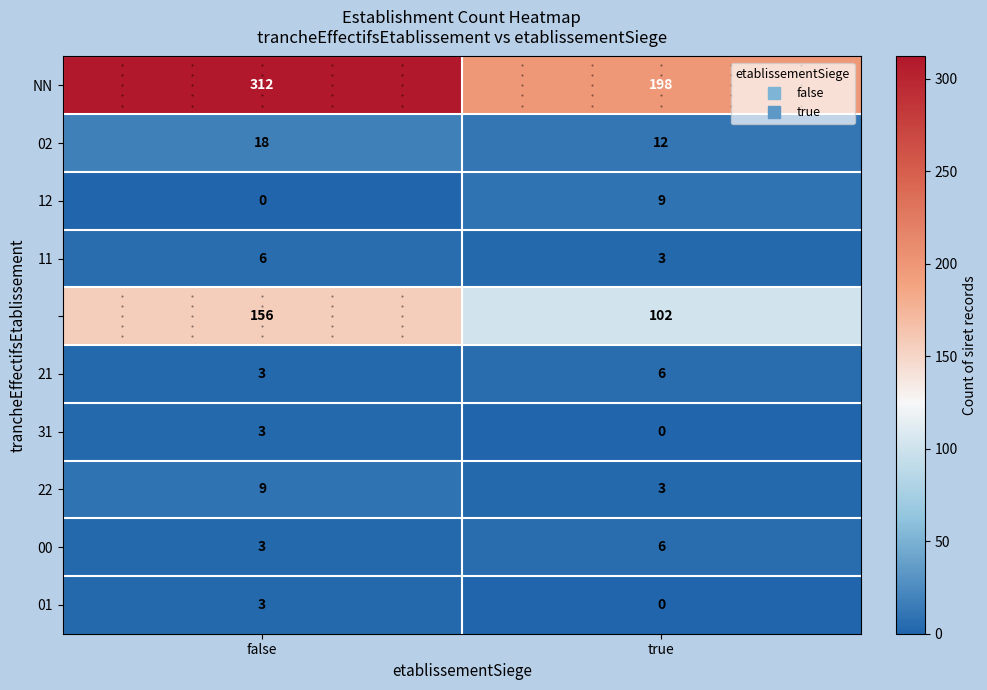

At which category is the sum across all series the highest?

false